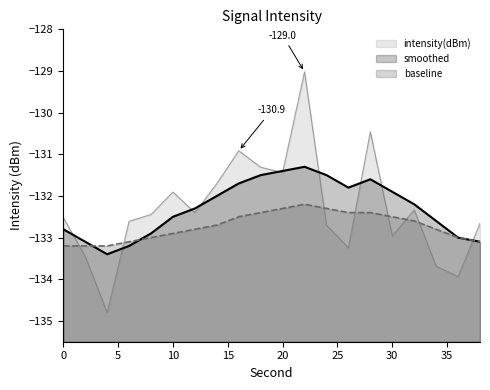

True or false: baseline has more than 0 interior local peaks.

True